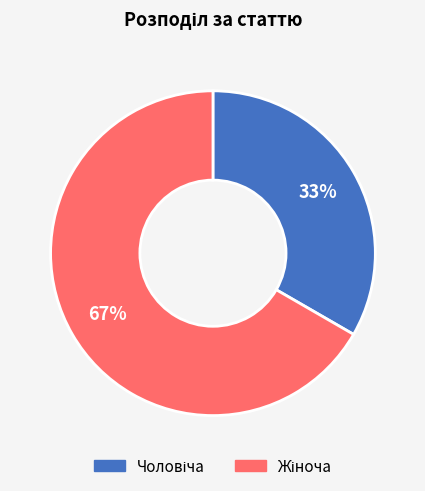

Is there any slice that represents more than half of the pie?

Yes